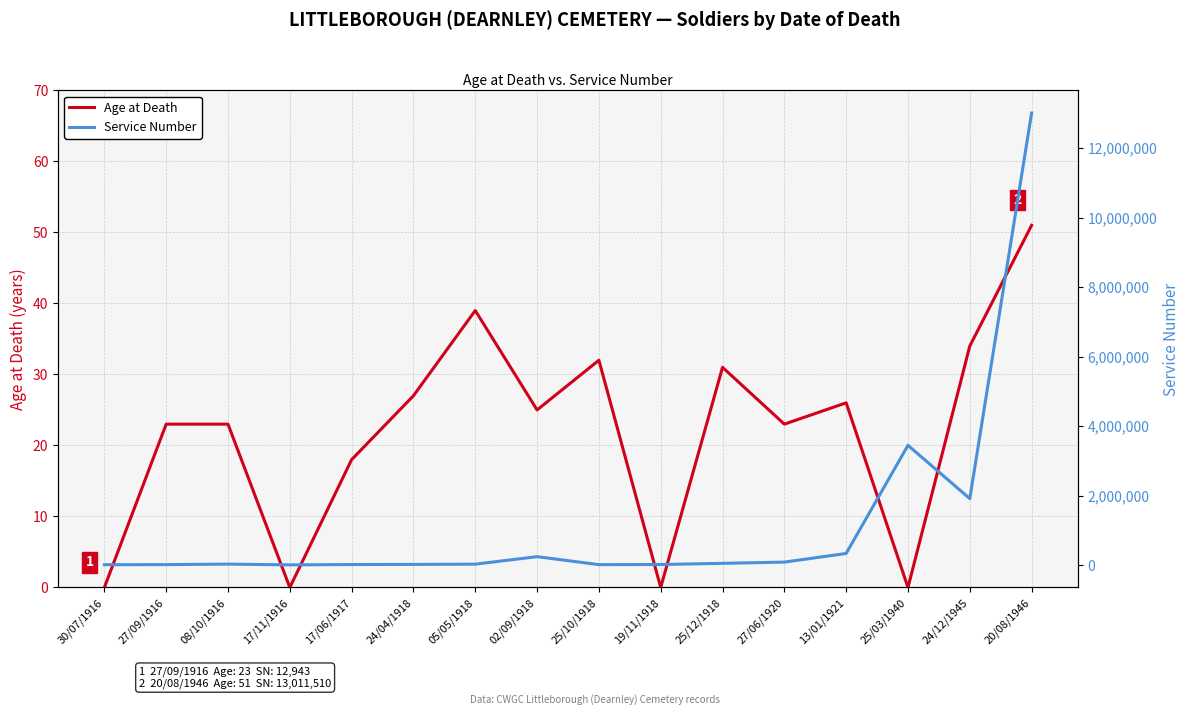

What is the label of the 4th point from the right?

13/01/1921